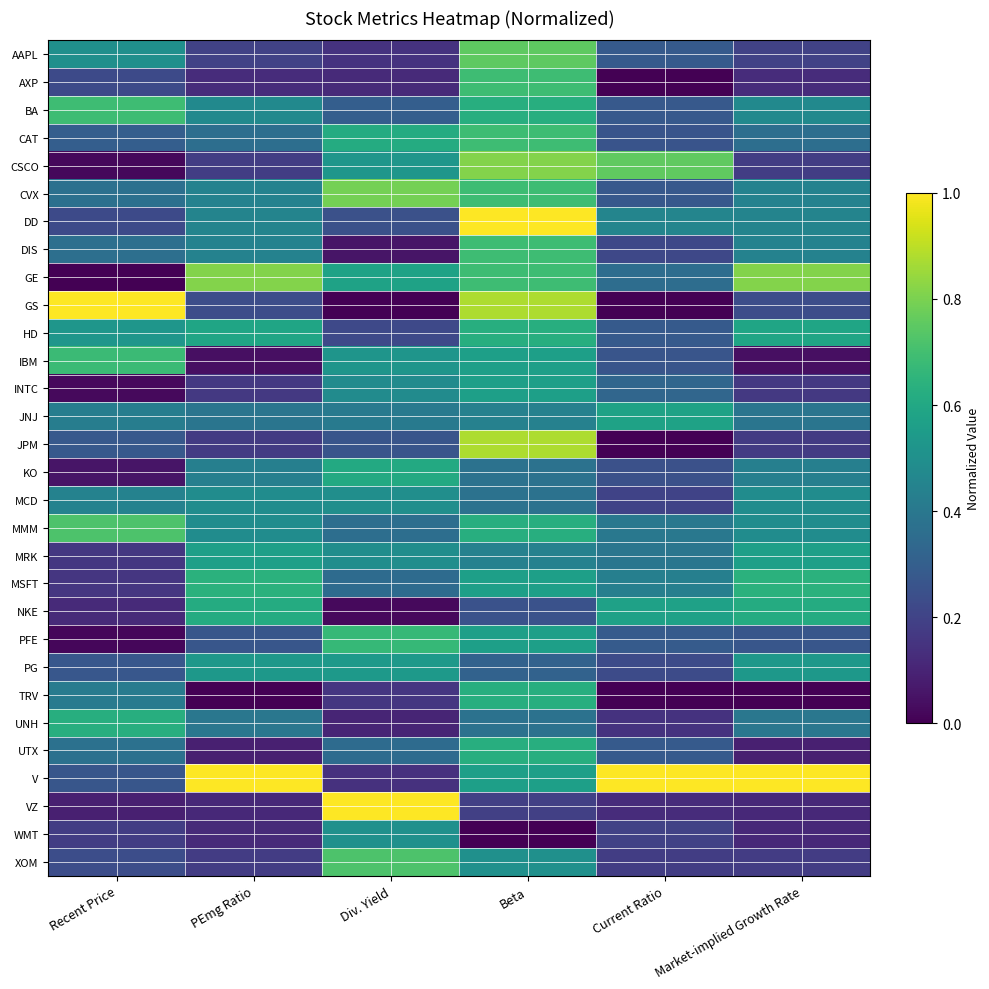

At Div. Yield, list the series in order from largest to smallest.

VZ, CVX, XOM, PFE, CAT, KO, GE, PG, CSCO, IBM, WMT, MCD, MRK, INTC, JNJ, MMM, MSFT, UTX, BA, JPM, DD, HD, TRV, AAPL, V, AXP, UNH, DIS, NKE, GS